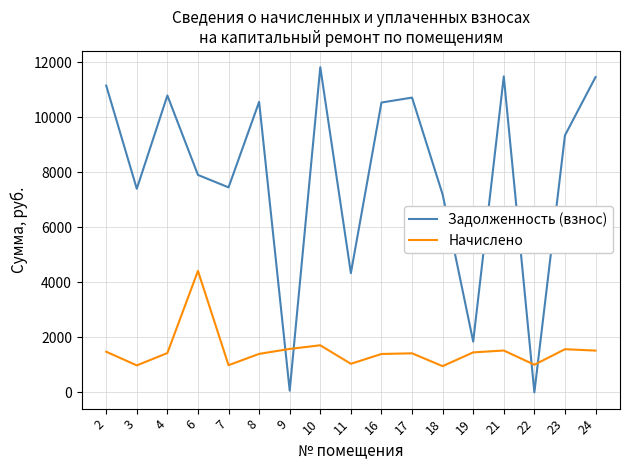

Between which two adjacent categories do Начислено and Задолженность (взнос) first intersect?

8 and 9